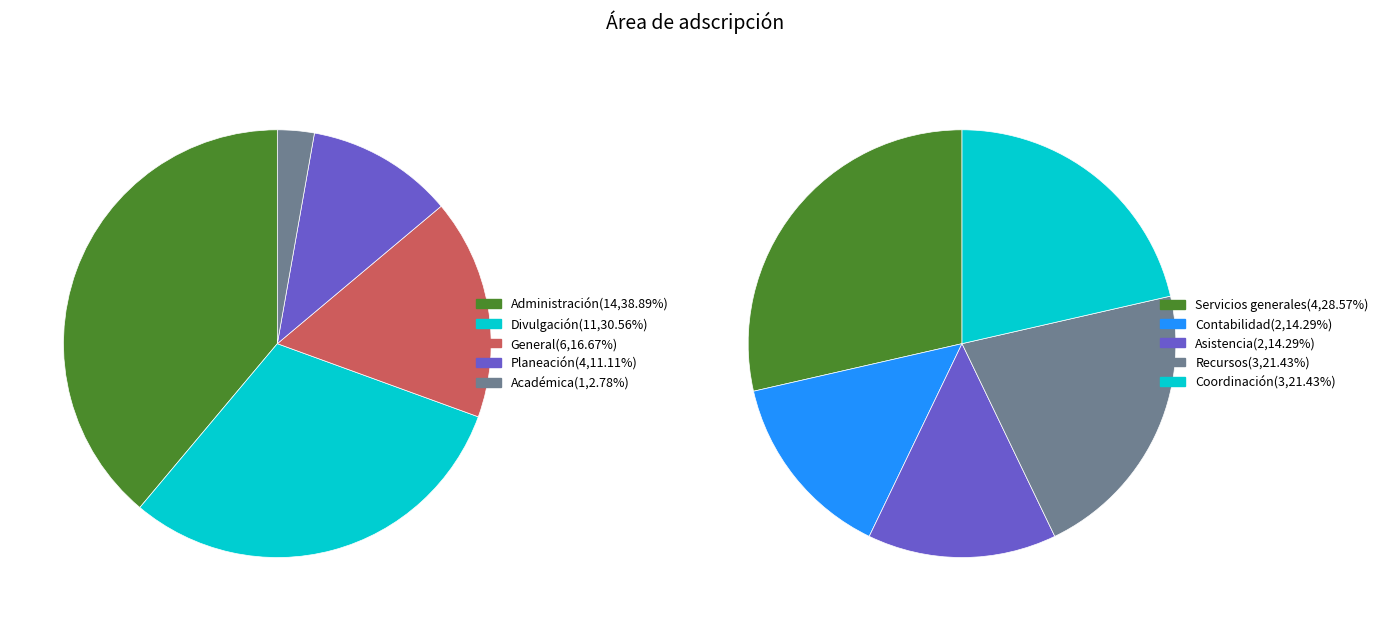

What is the change in value from Administración to General?

-8